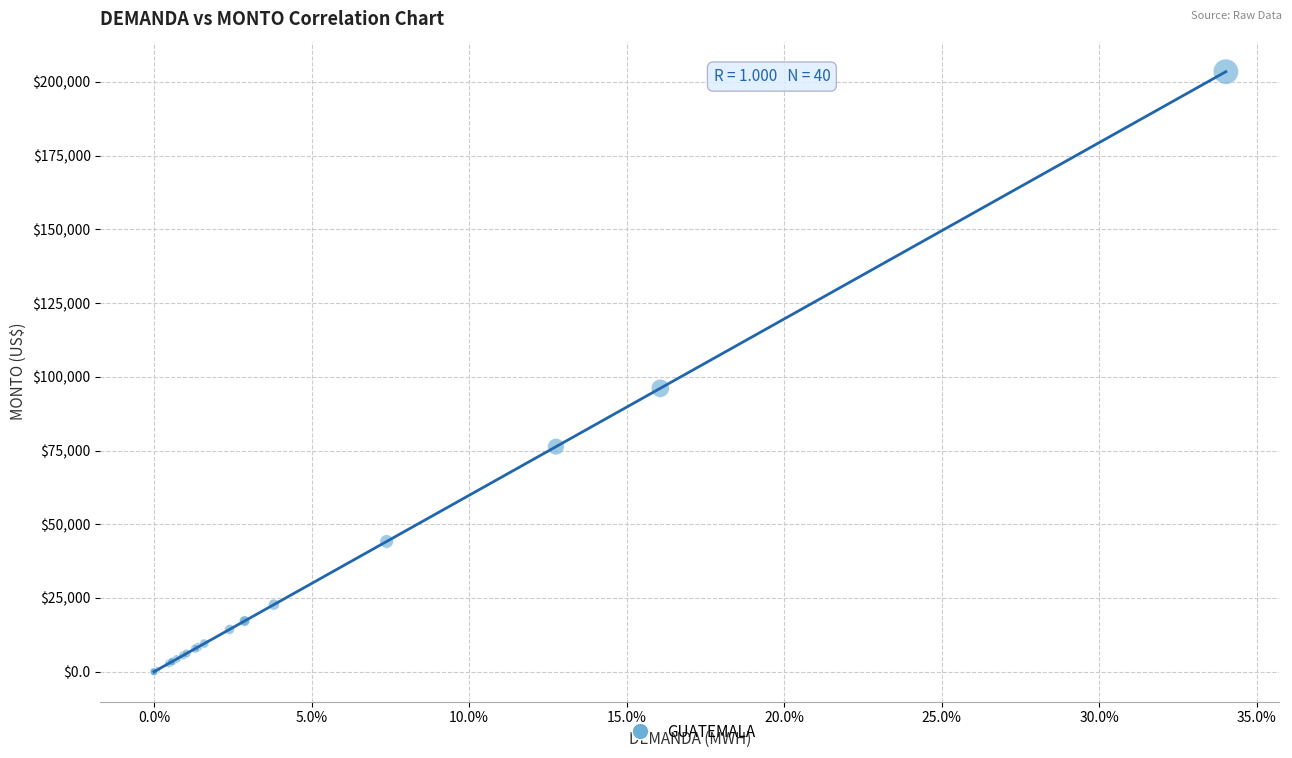

What Y value in the scatter plot is closest to 101741?

96113.6